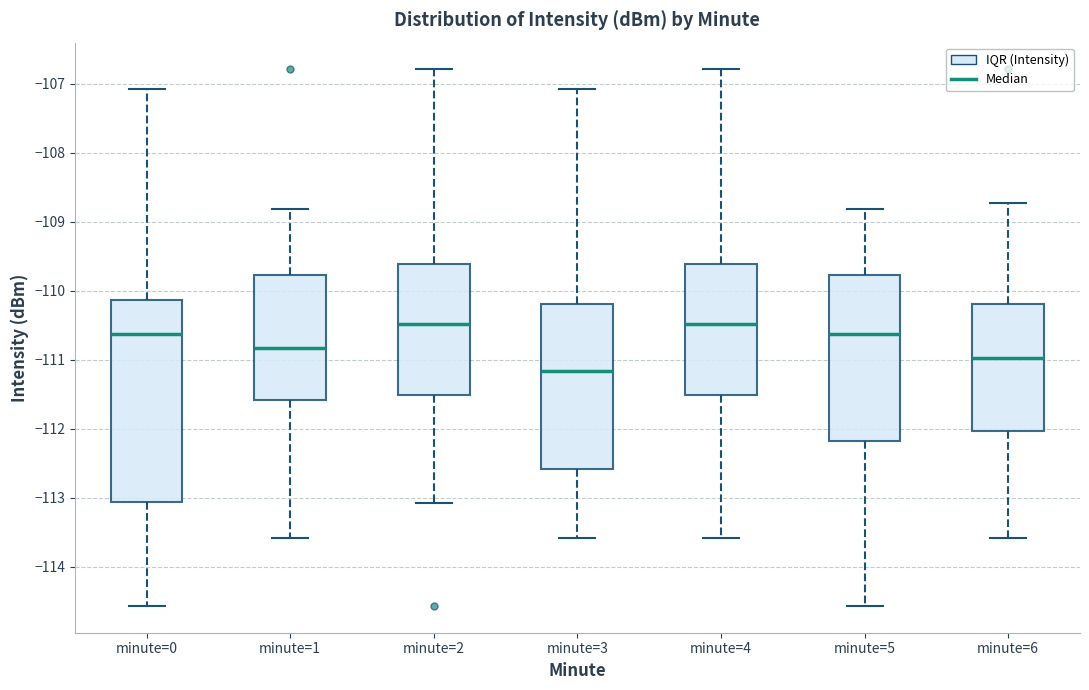

Where is the upper edge of the box for minute=1 on the y-axis? The values are not printed on the chart, so give them approximately, as read against the axis.

-109.8